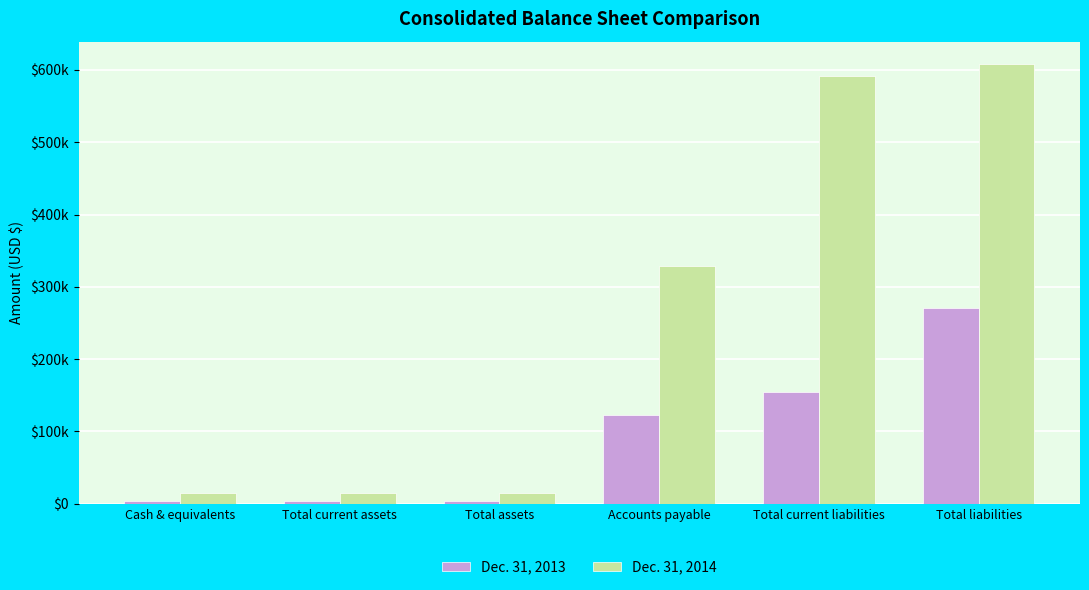

What is the lowest value of the Dec. 31, 2014 series?

15173